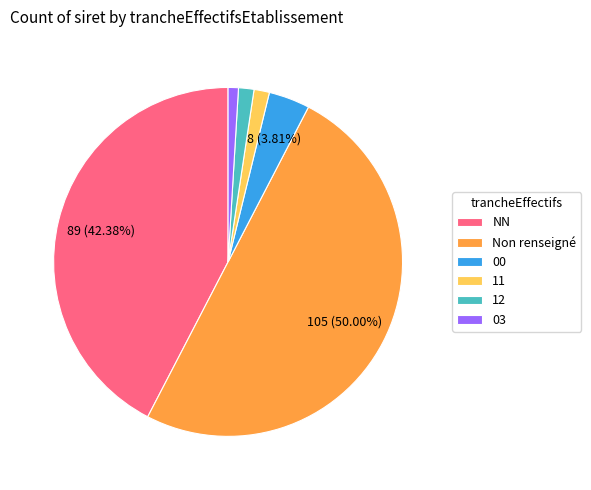

To the nearest percent, what is the combined percentage of 03 and 00?

5%